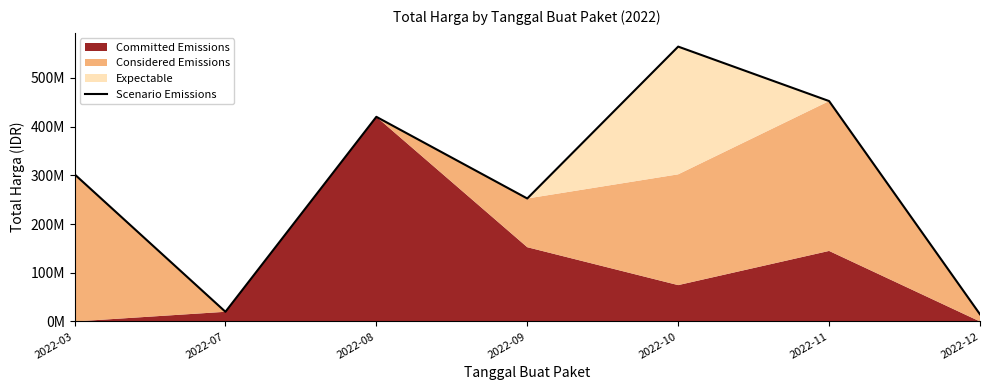

What is the approximate value at 2022-07, to the nearest 50?

19950000